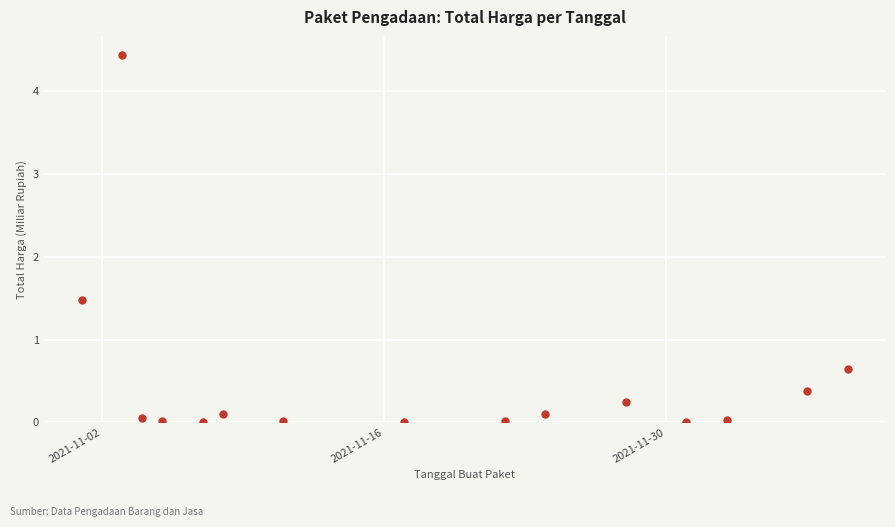

What is the value of the 2nd point from the left?

4.4